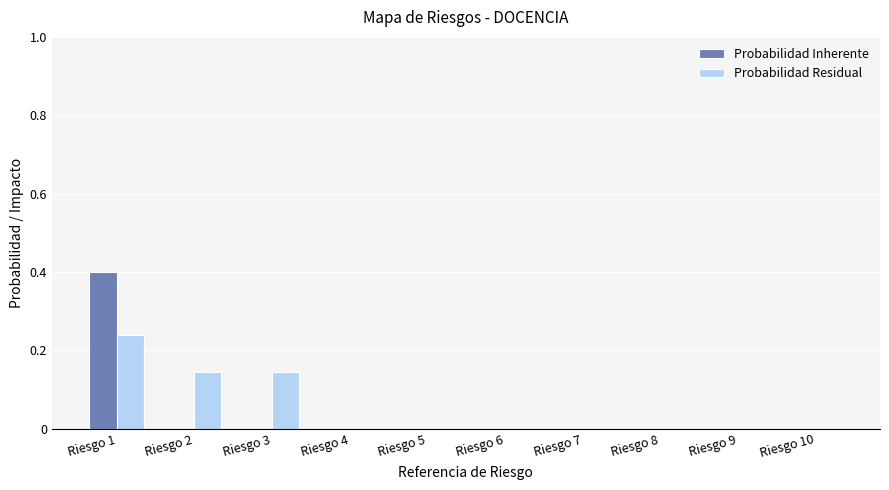

At which category is the sum across all series the highest?

Riesgo 1